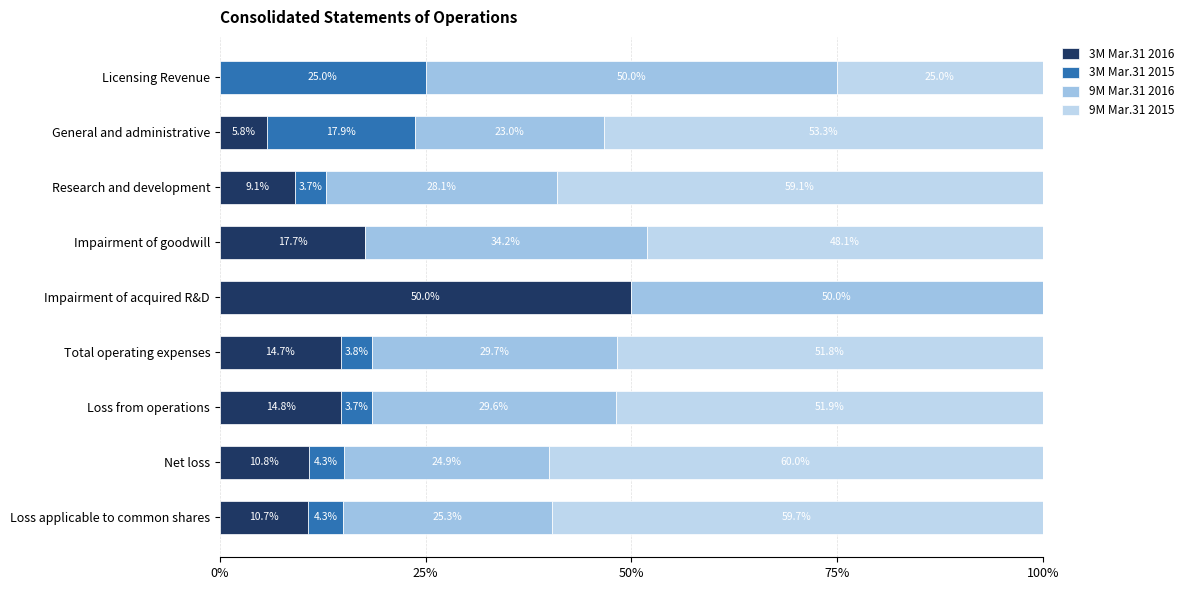

What is the average value of the 3M Mar.31 2015 series?

0.1